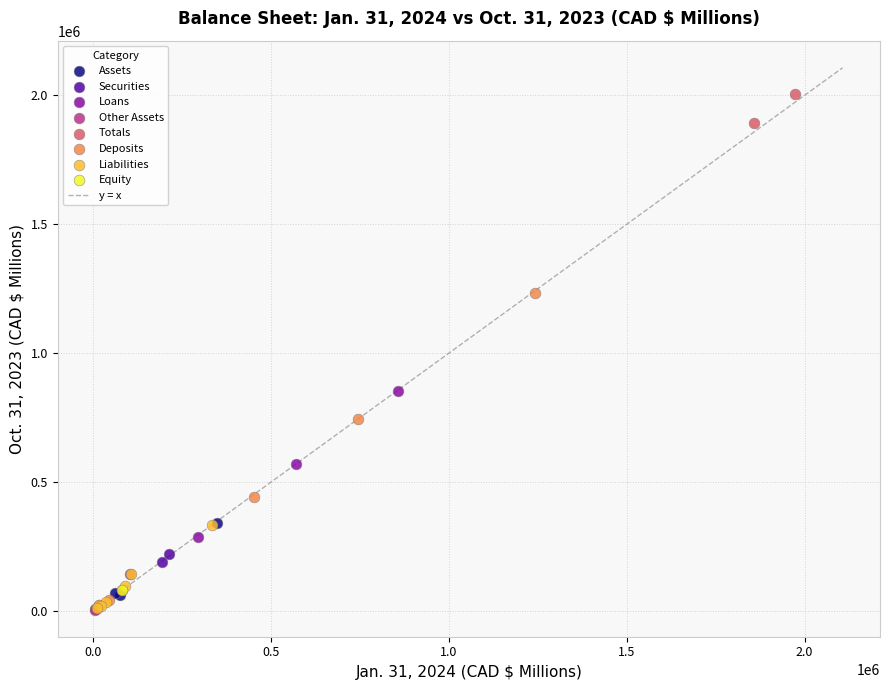

Which series reaches the maximum Y coordinate?

Totals